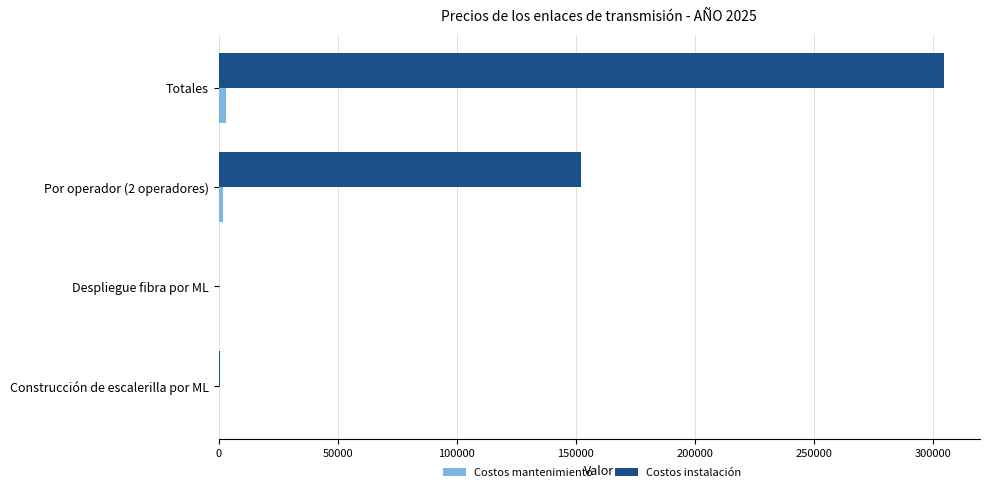

Is it true that Costos instalación equals 546576.0 at Totales?

False